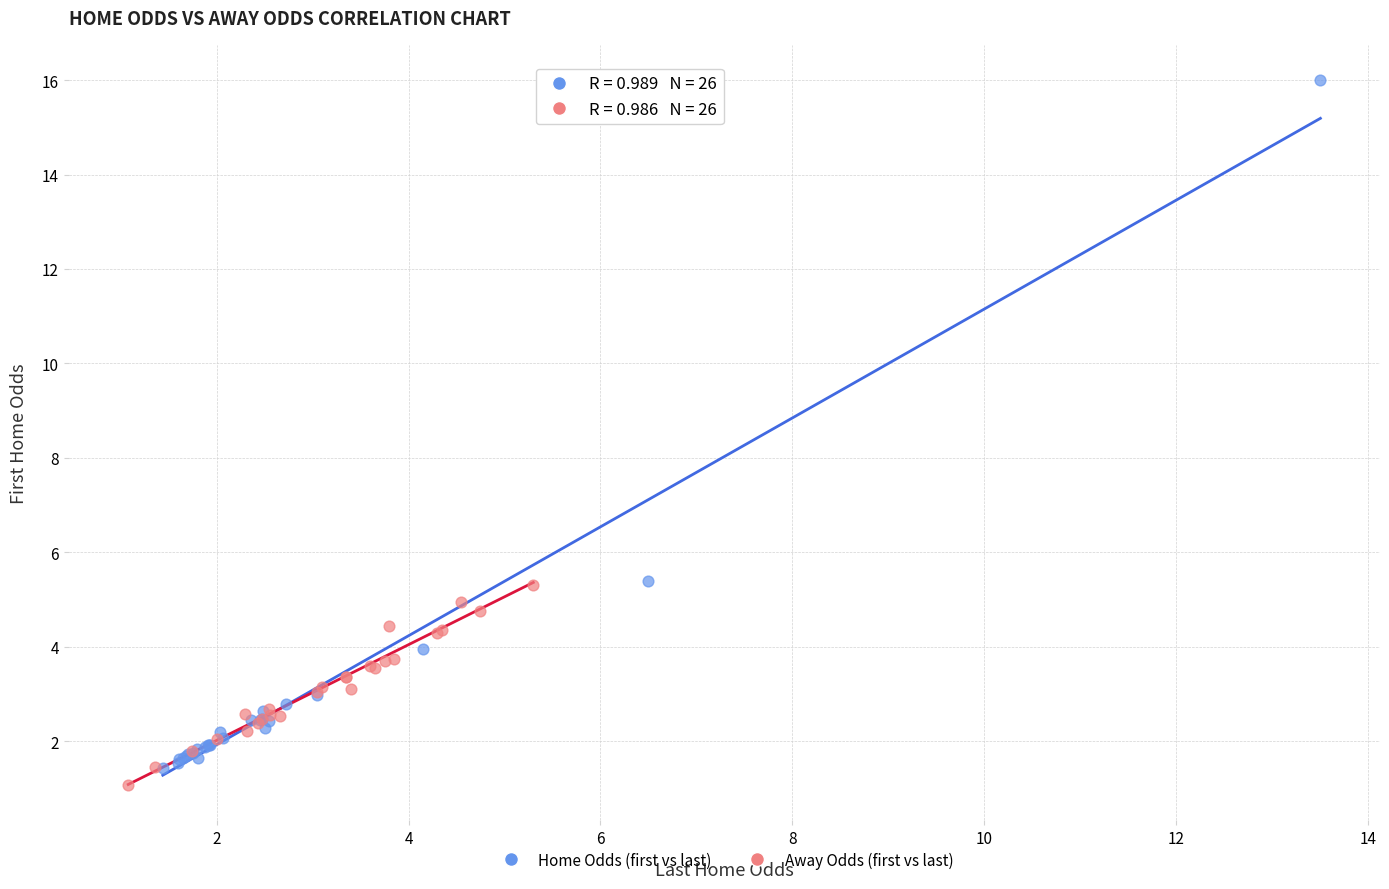

Which series contains the highest Y value?

Home Odds (first vs last)